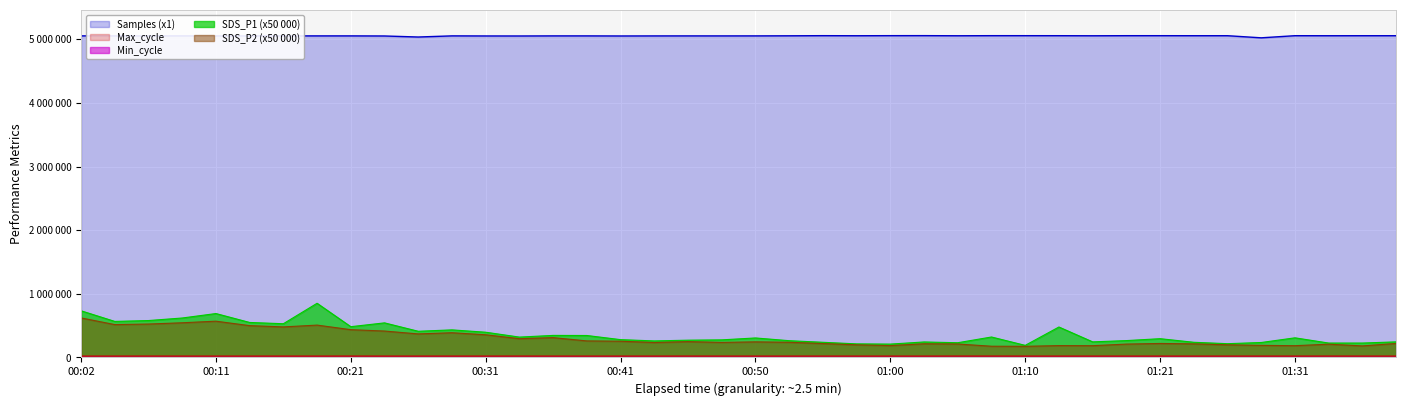

What is the total value across all series at 01:18?

5551729.0